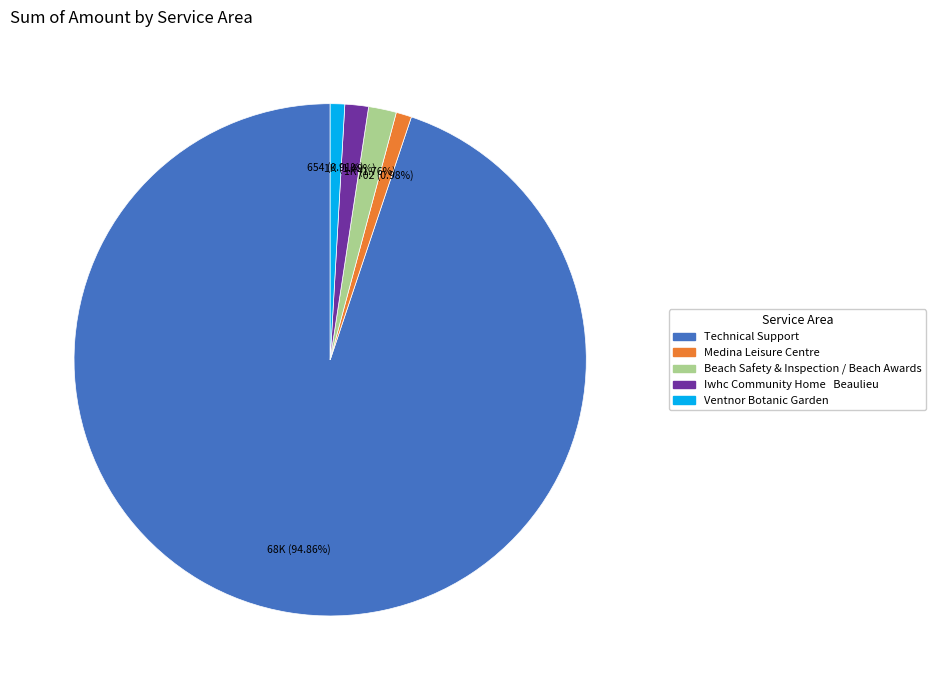

Does any single category account for the majority?

Yes